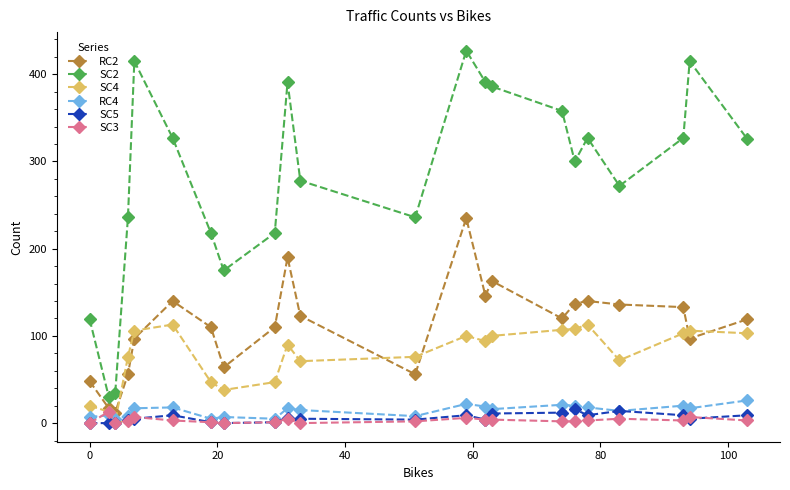

What is the maximum value shown in the chart?

427